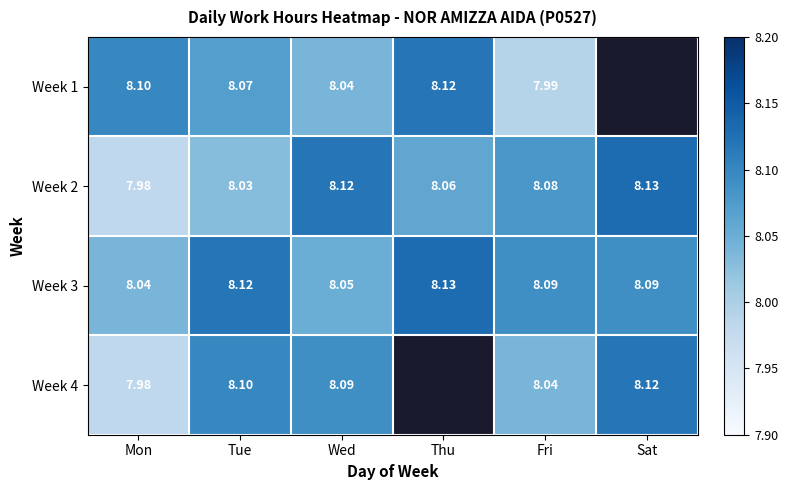

Where is Week 3 nearest to the value 8?

Mon